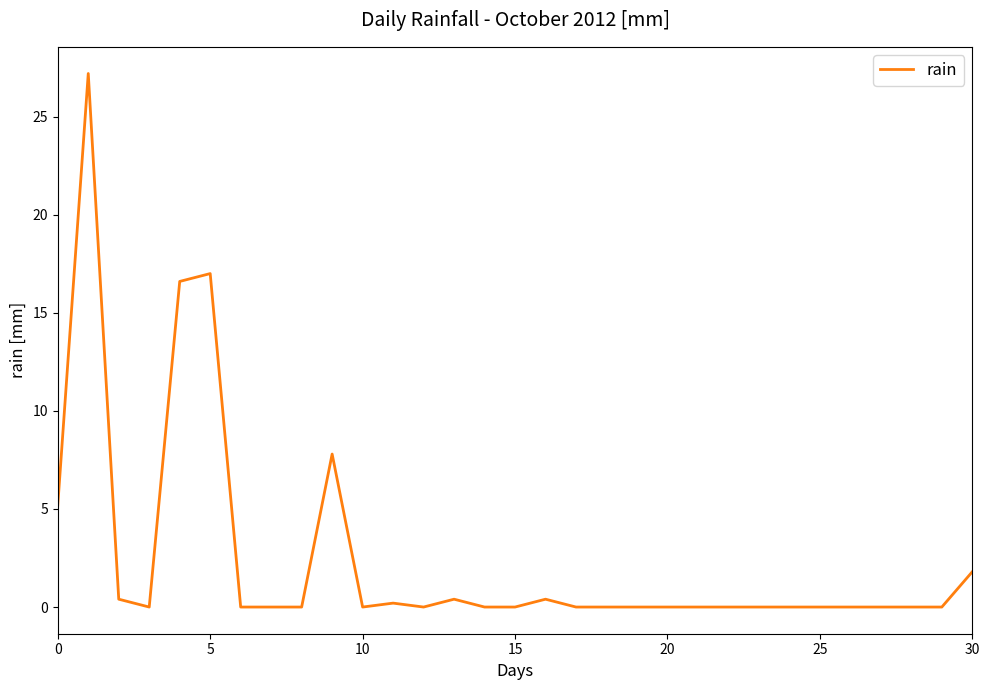

What is the maximum value shown in the chart?

27.2